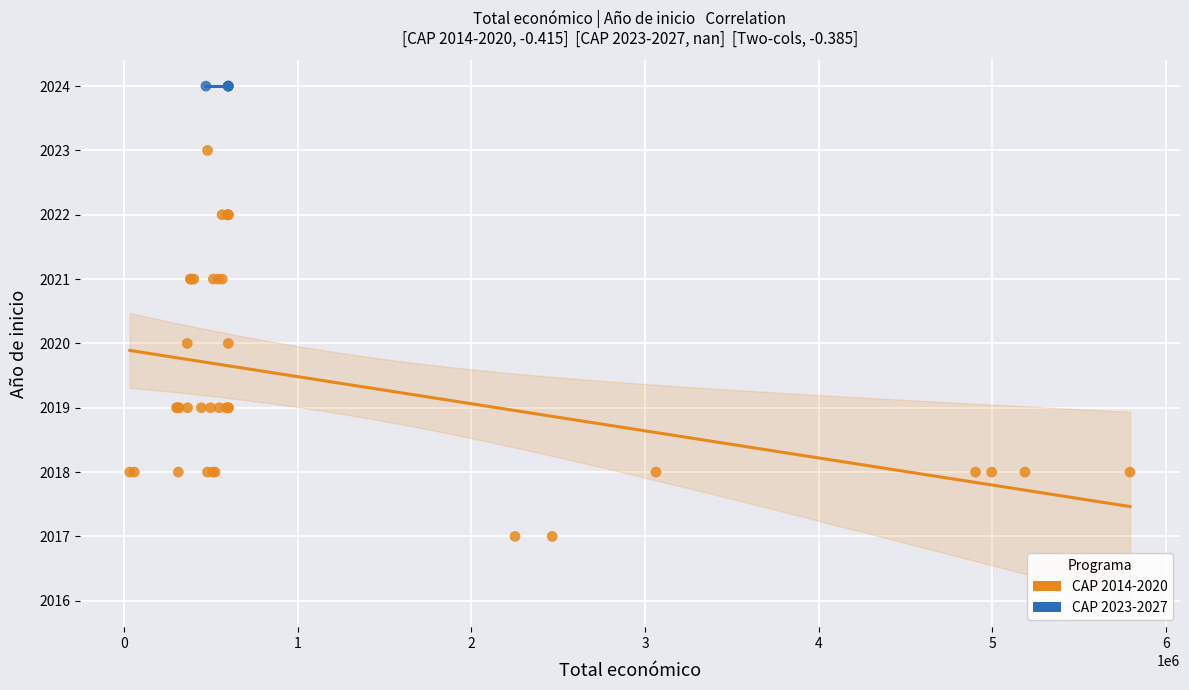

Which series reaches the maximum Y coordinate?

CAP 2023-2027